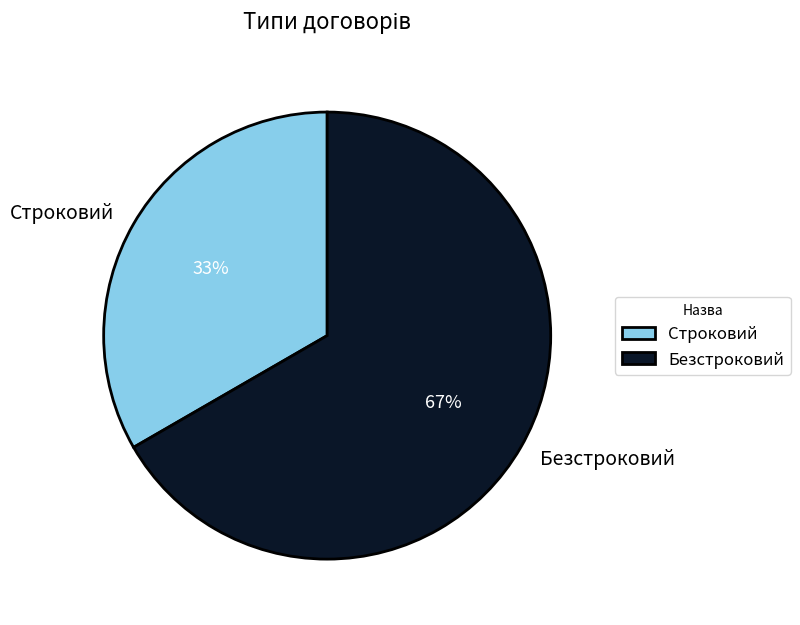

Is it true that Безстроковий is 67% of the pie?

True